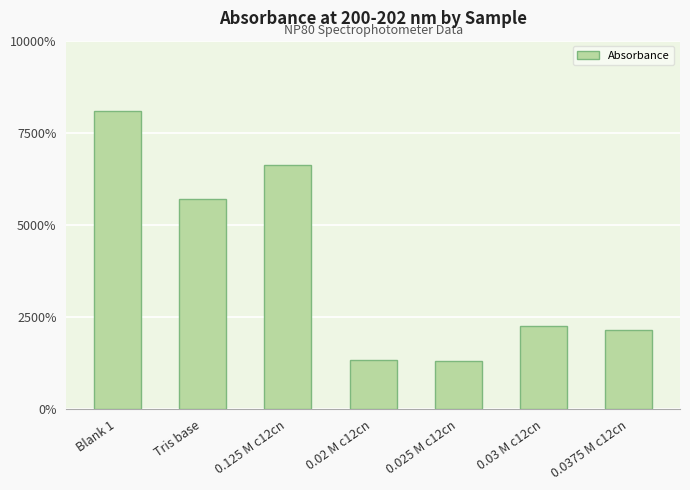

Are the bars horizontal?

No